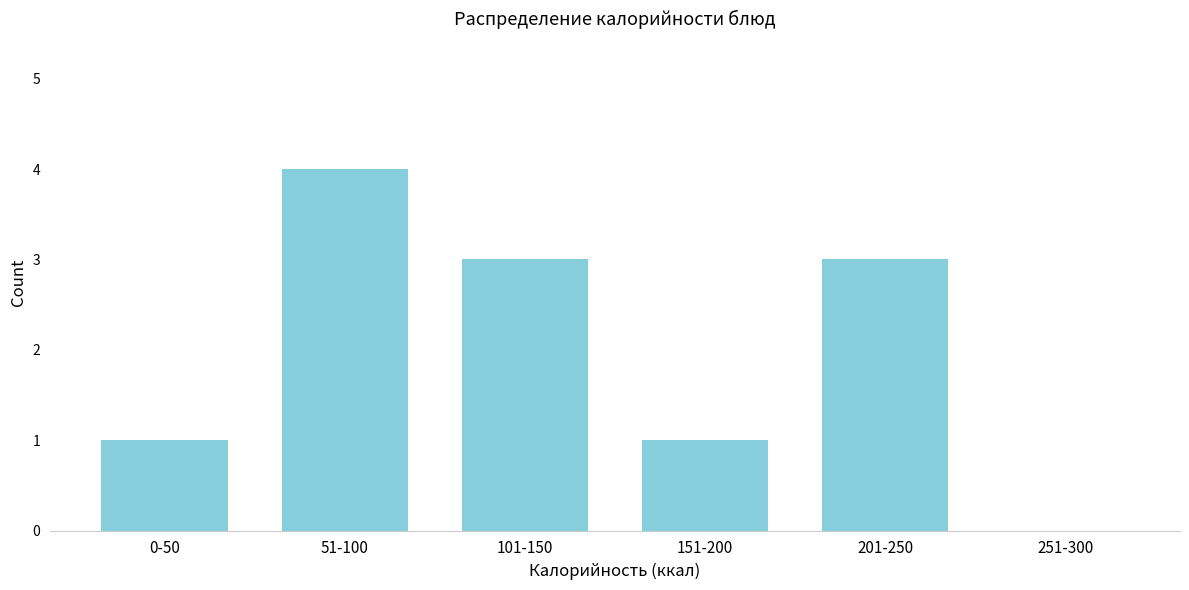

Reading left to right, list all the values displayed in this chart.

0-50=1	51-100=4	101-150=3	151-200=1	201-250=3	251-300=0